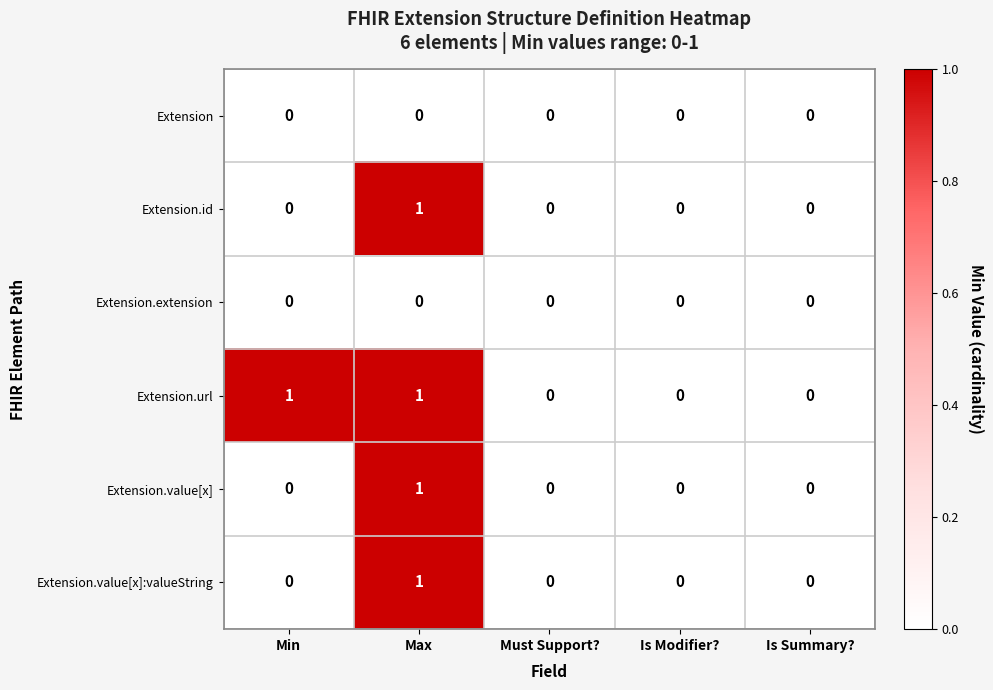

True or false: Extension.value[x]:valueString has a value of 0 at Is Summary?.

True